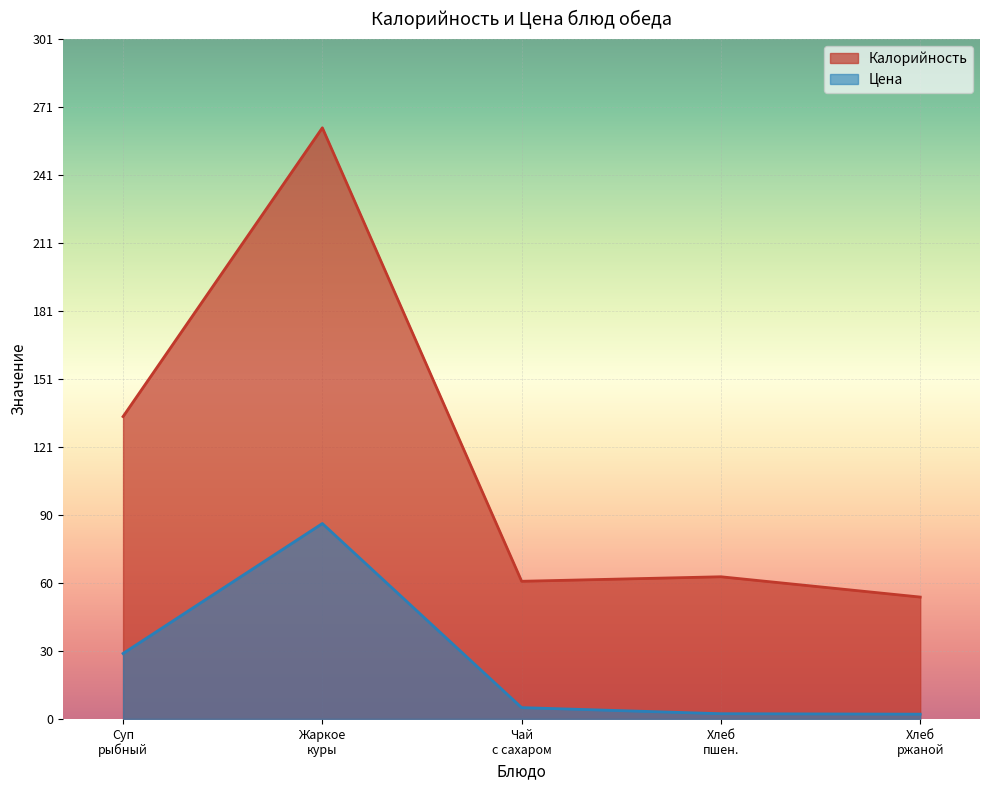

What are all the series names shown in the legend?

Калорийность, Цена